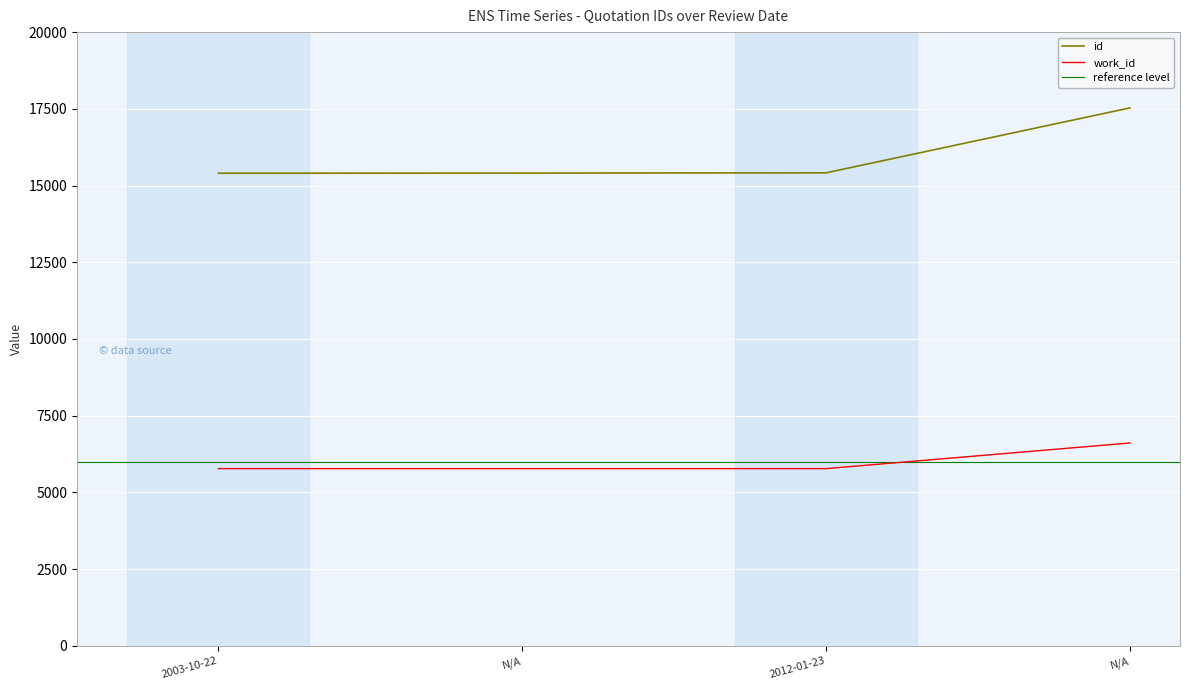

Which series changed the most between 2012-01-23 and N/A?

id